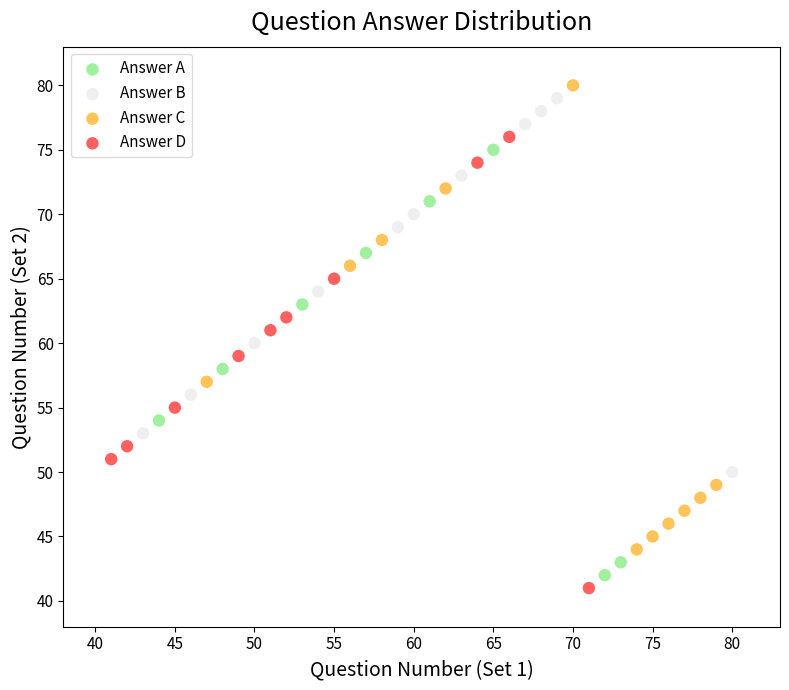

Which series has the widest spread of Y values?

Answer C